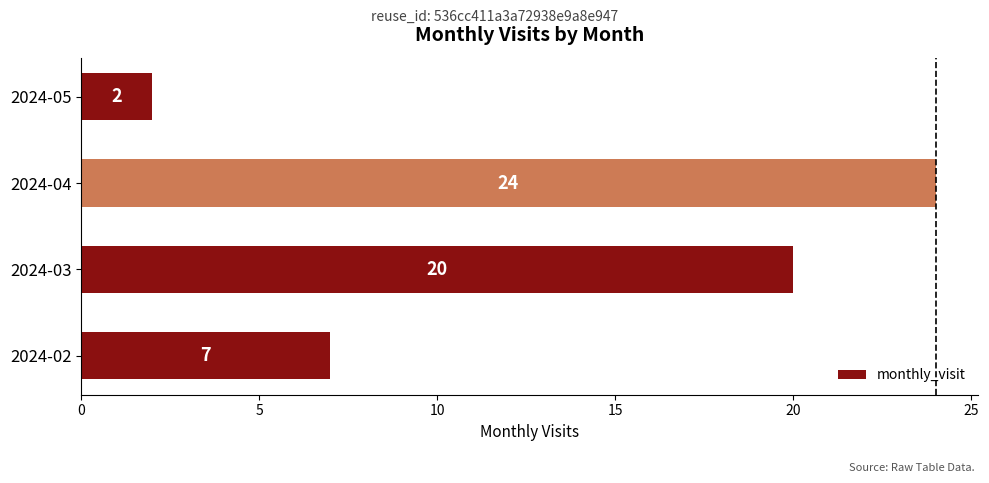

What is the difference between the maximum and second lowest values?

17